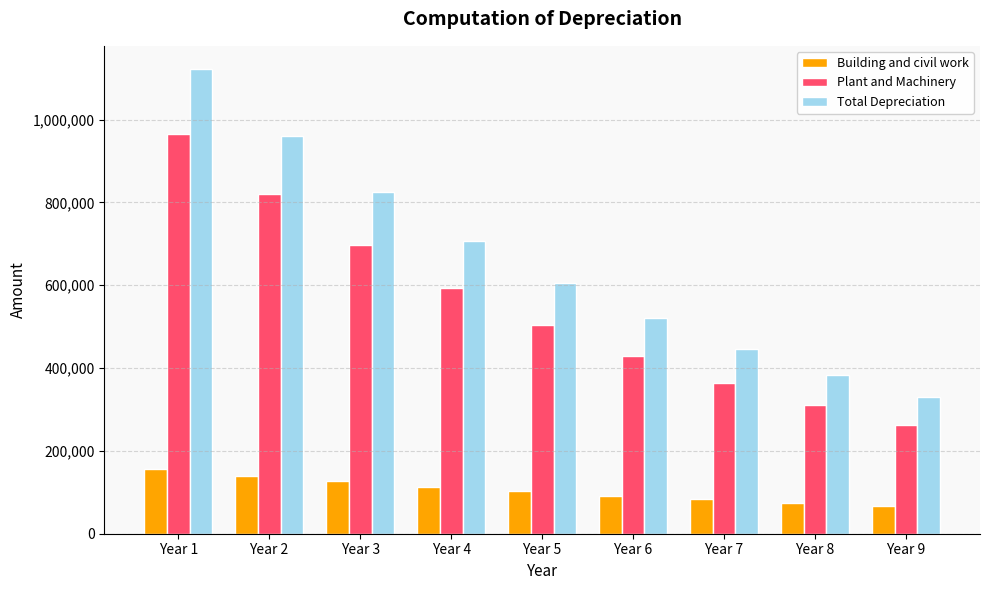

Reading left to right, extract all data points from this chart.

Building and civil work: 156000.0	140400.0	126360.0	113724.0	102351.6	92116.4	82904.8	74614.3	67152.9
Plant and Machinery: 966000.0	821100.0	697935.0	593244.8	504258.0	428619.3	364326.4	309677.5	263225.8
Total Depreciation: 1122000.0	961500.0	824295.0	706968.8	606609.6	520735.8	447231.2	384291.8	330378.7